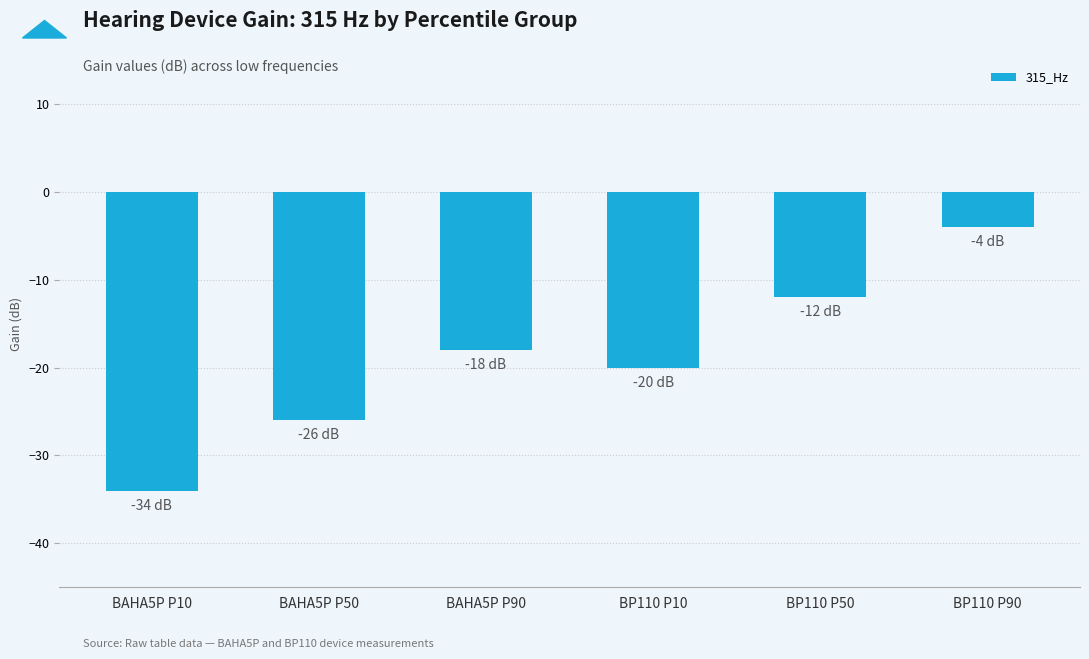

Reading left to right, list all the values displayed in this chart.

BAHA5P P10=-34	BAHA5P P50=-26	BAHA5P P90=-18	BP110 P10=-20	BP110 P50=-12	BP110 P90=-4